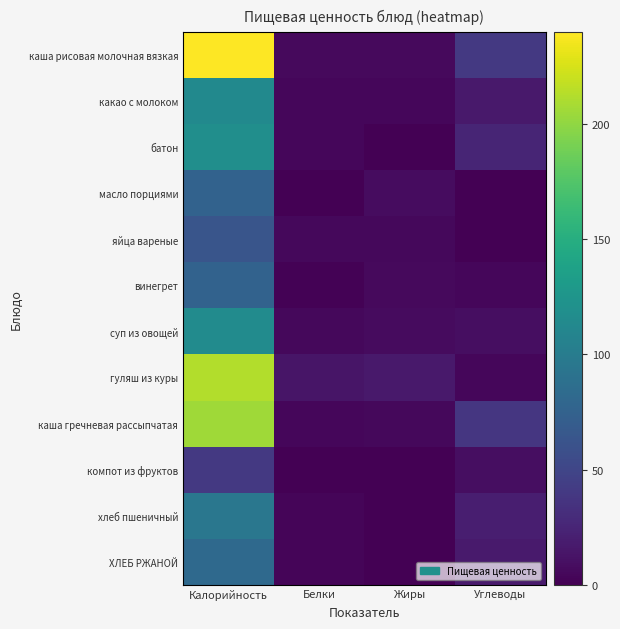

Which series changed the most between Белки and Углеводы?

каша рисовая молочная вязкая